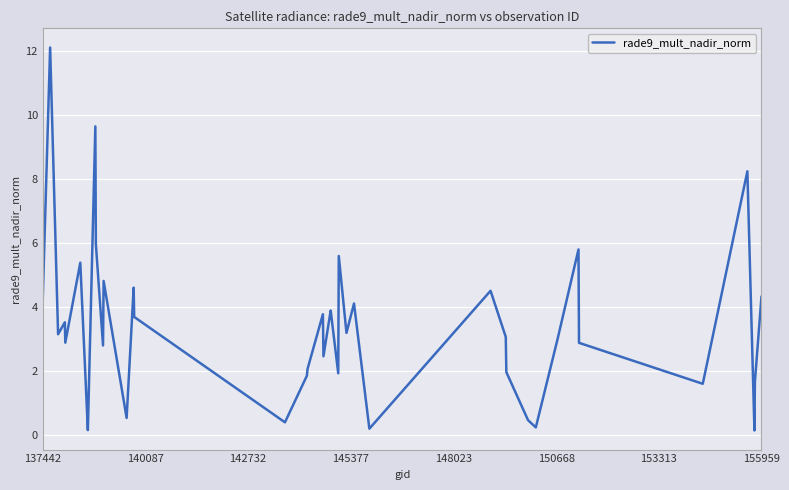

What is the maximum value shown in the chart?

12.1